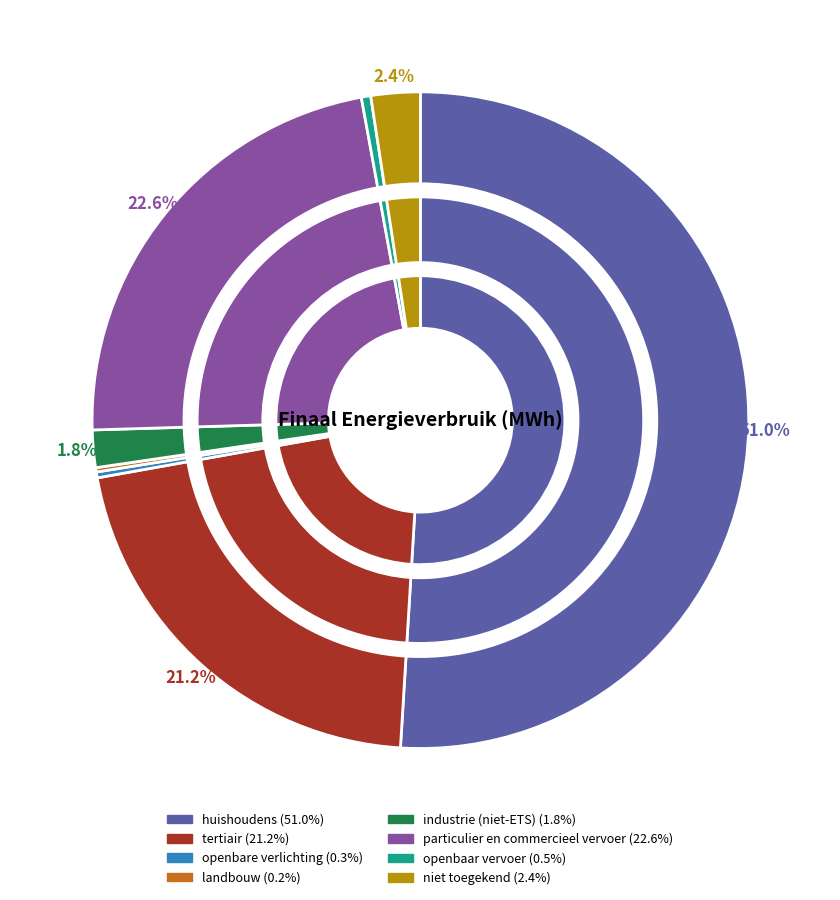

Combined, do openbaar vervoer and niet toegekend account for over 50%?

No